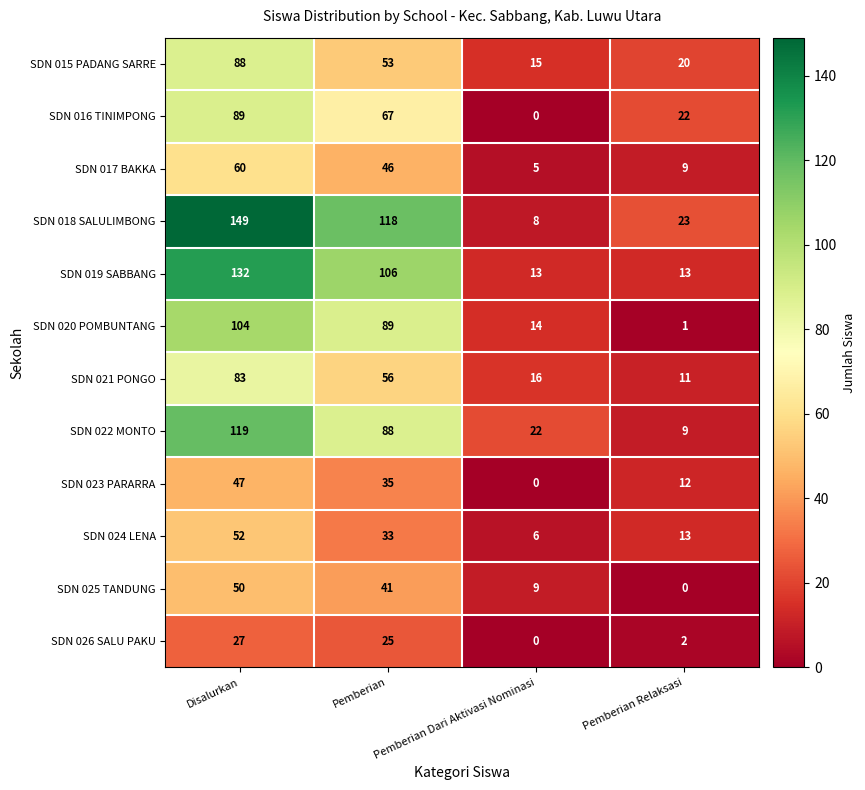

What is the sum of the SDN 024 LENA values at Pemberian Relaksasi and Disalurkan?

65